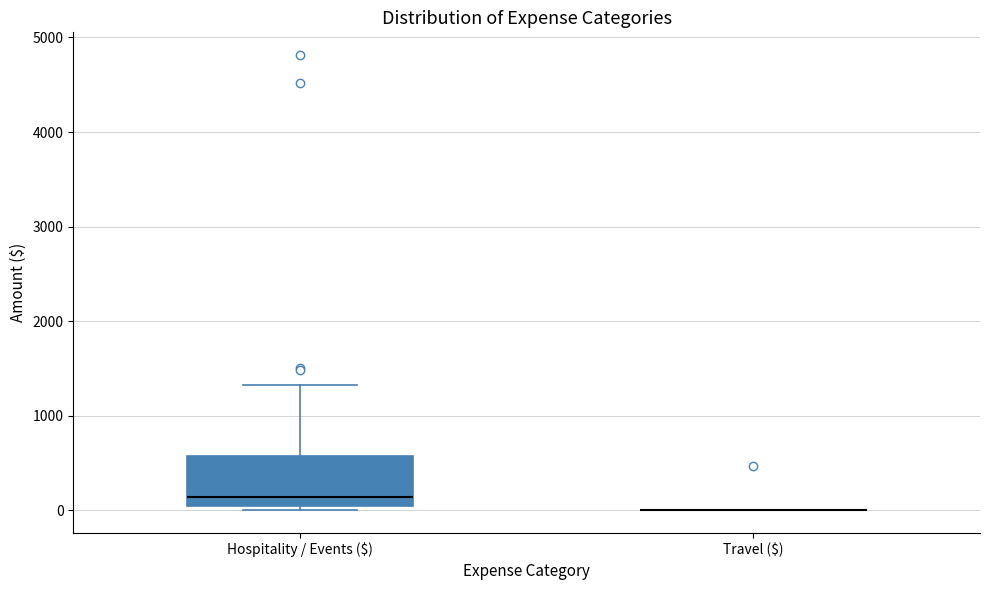

Reading left to right, read every box against the y-axis: the position of its median line, the range the box covers, and the ends of its whiskers. The values are not printed on the chart, so give them approximately, as read against the axis.

Hospitality / Events ($): median 100, box 0 to 600, whiskers 0 (just below the box's lower edge) to 1300
Travel ($): box collapsed to a line at 0, whiskers 0 to 0